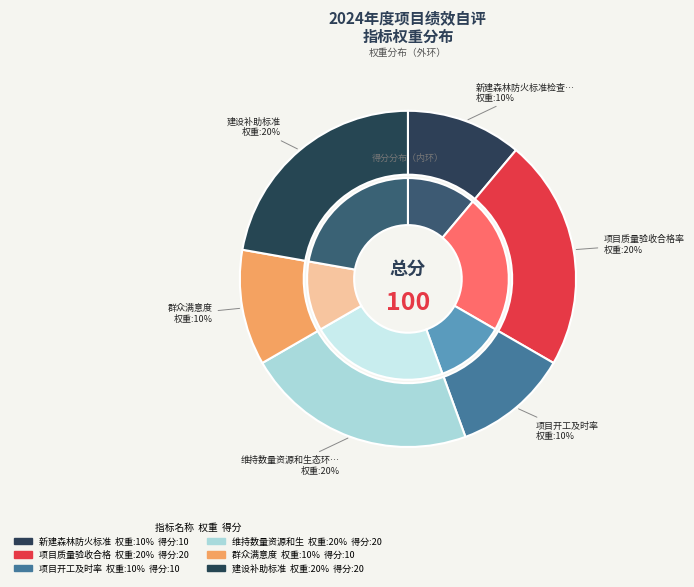

How many segments does this pie chart have?

6